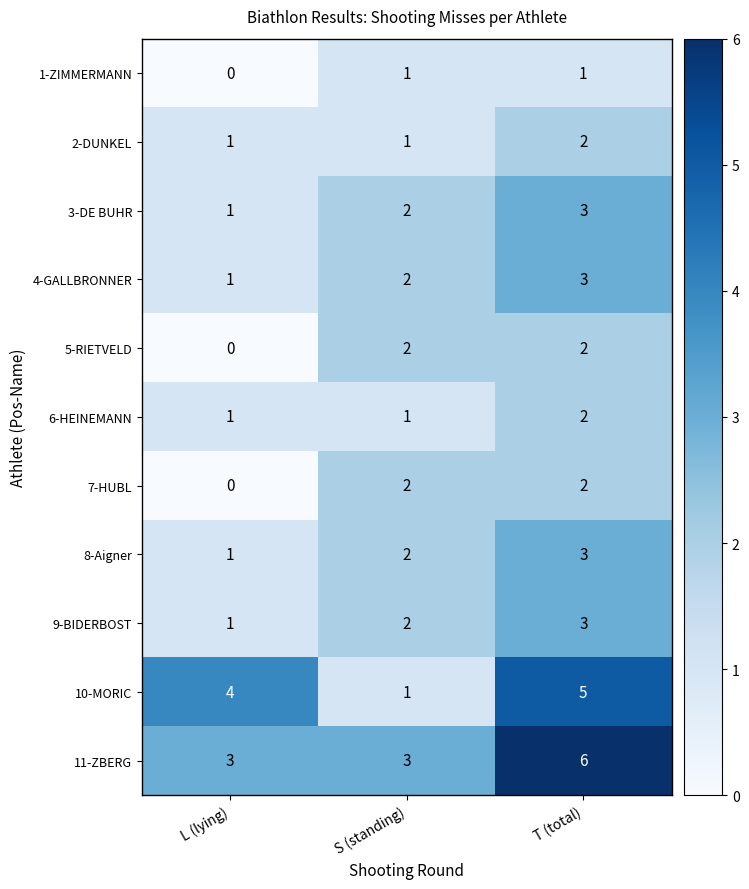

Count the 3-DE BUHR values in the range 1 to 3.

3